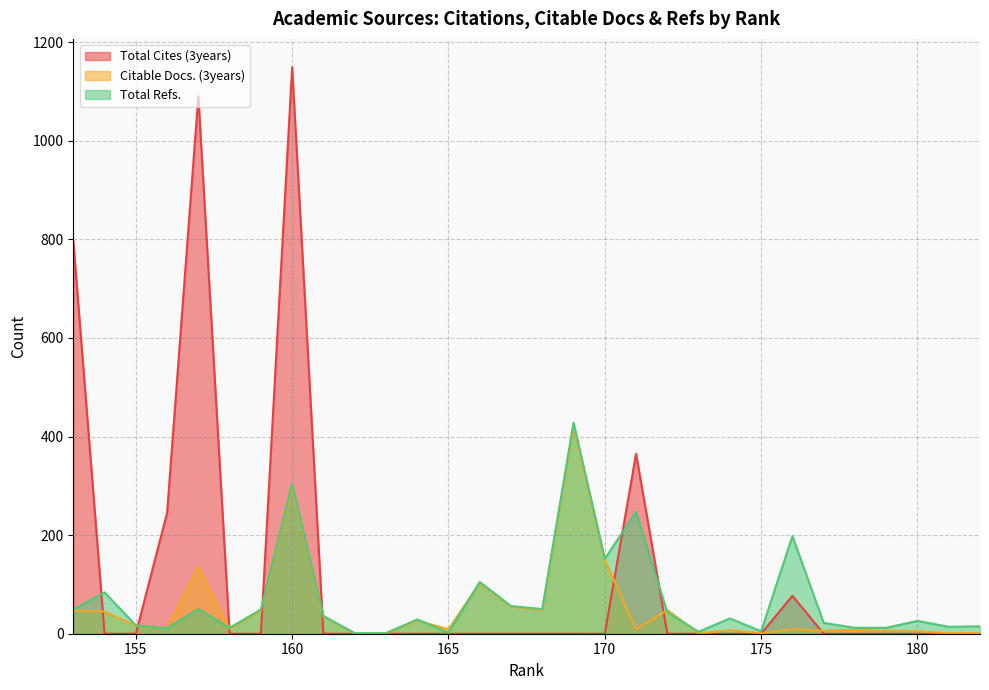

True or false: Total Cites (3years) has a value of 0 at 170.

True